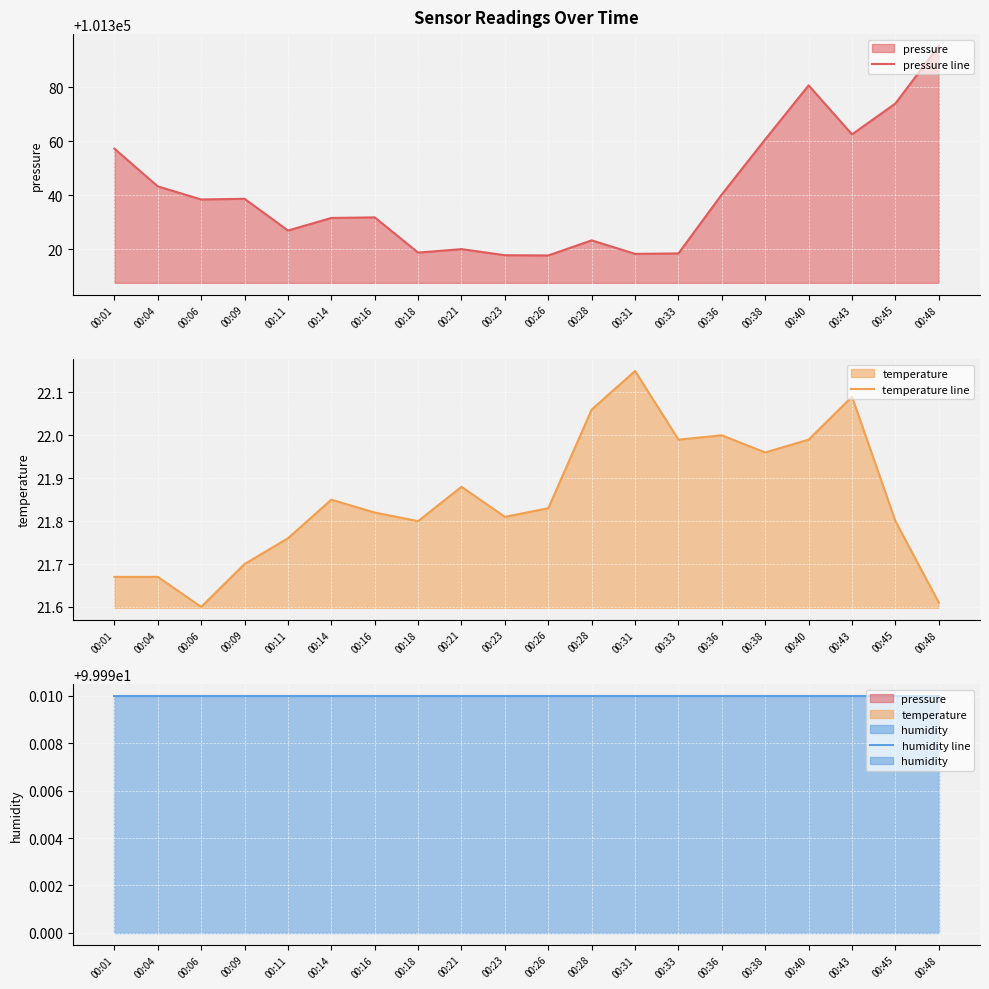

What is the approximate value of temperature line at 00:14?

21.9